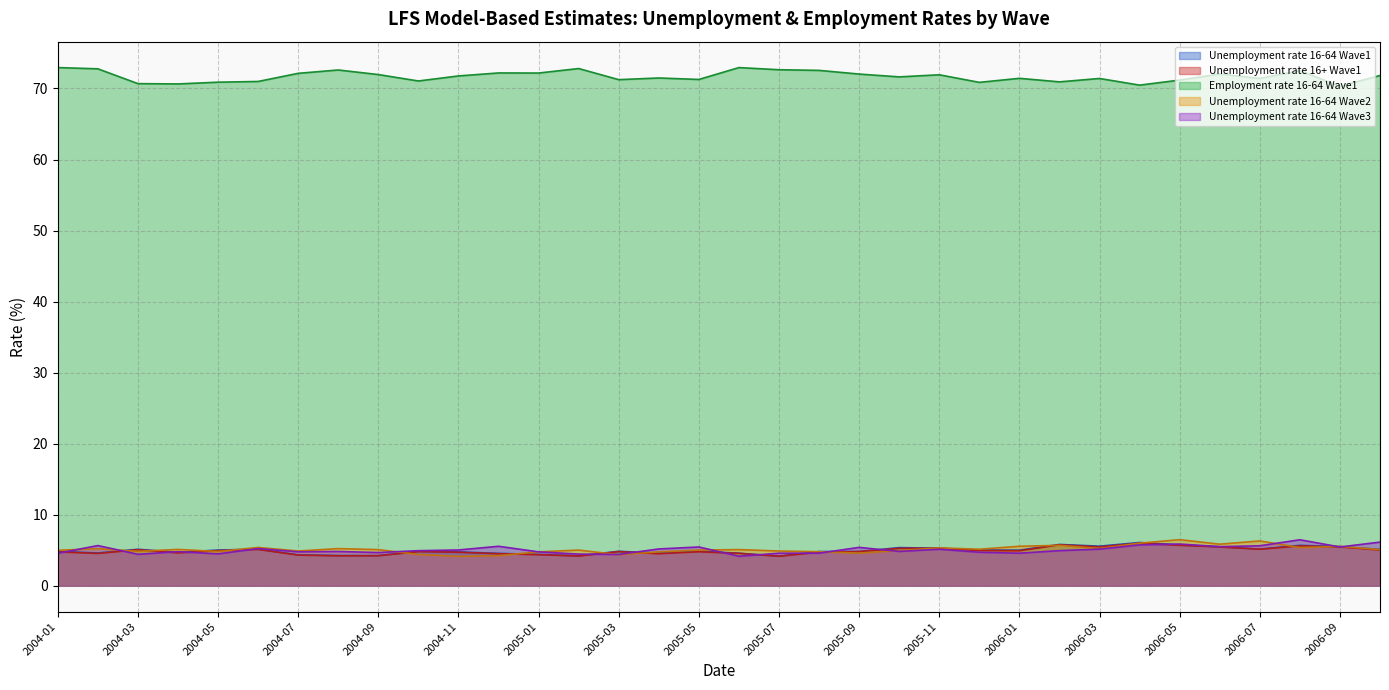

Where does the Employment rate 16-64 Wave1 series first go above 71?

2004-01